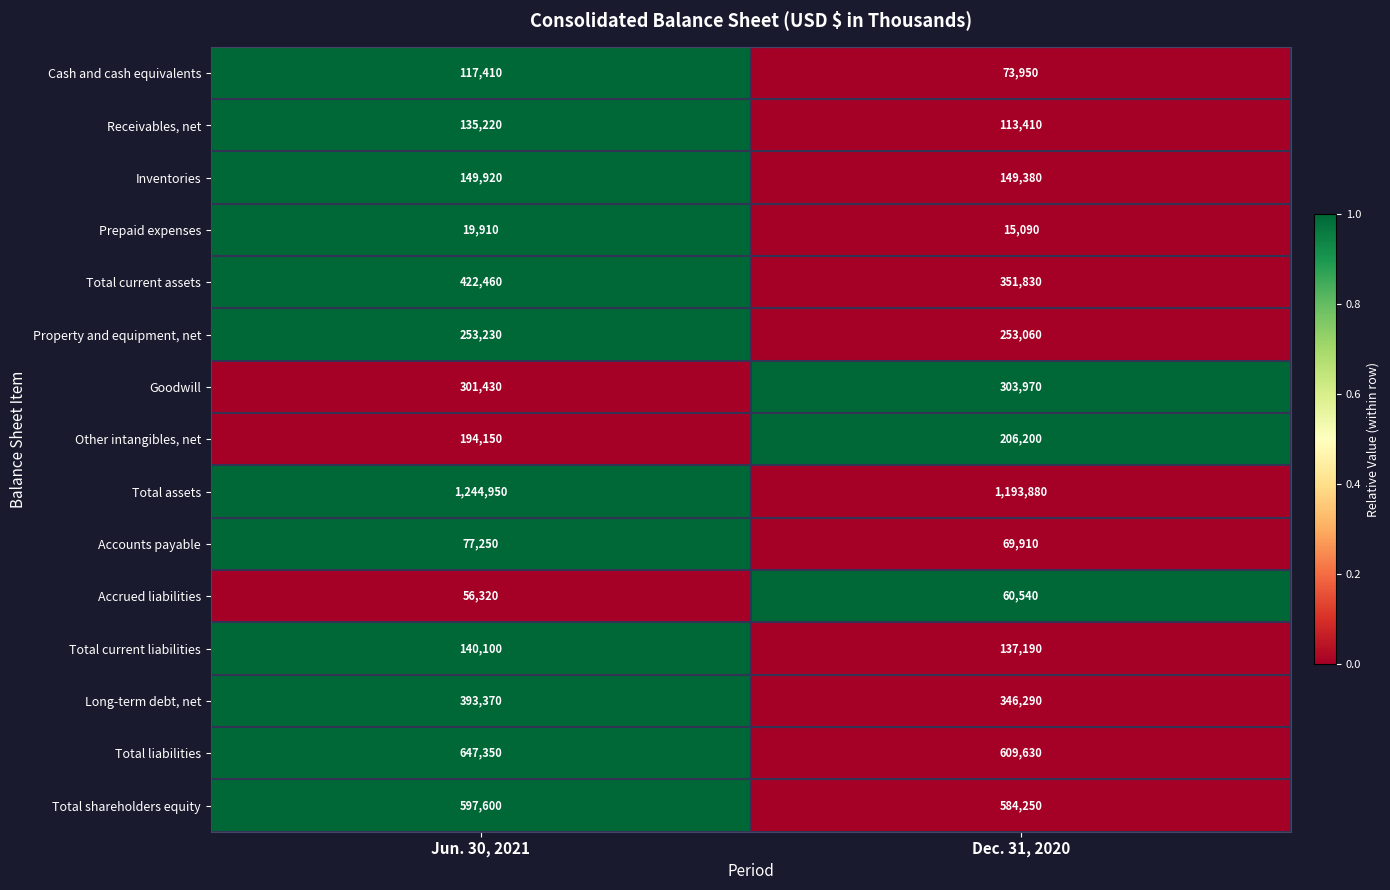

What value does the Accrued liabilities series have at Jun. 30, 2021, to the nearest 100?

56300